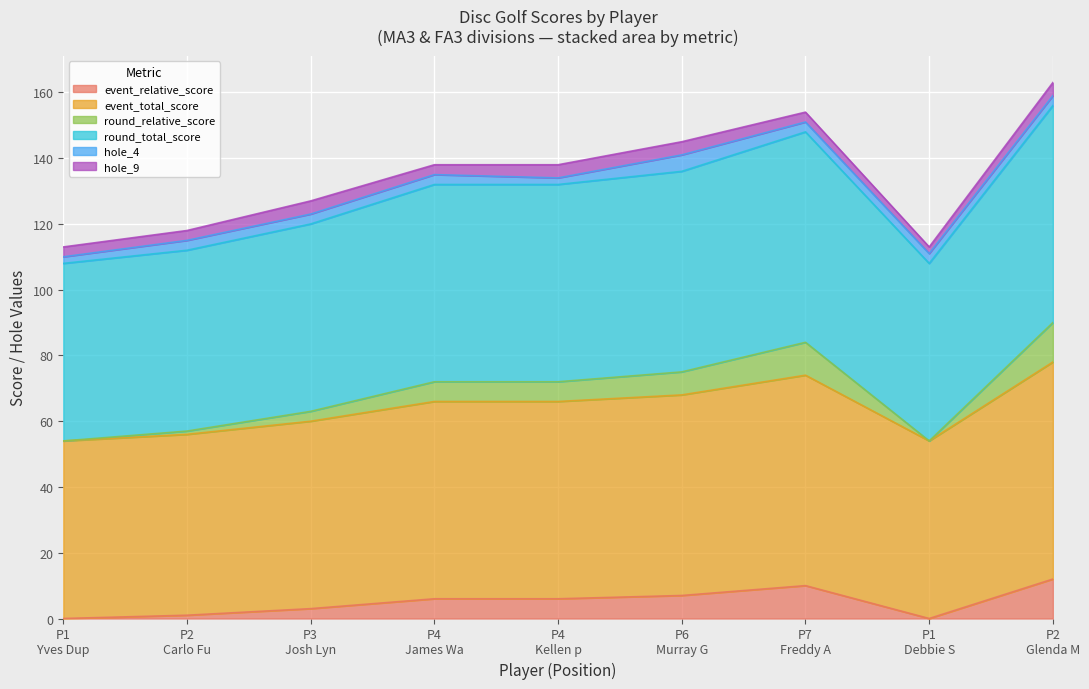

Does the chart display data point markers on the line(s)?

No